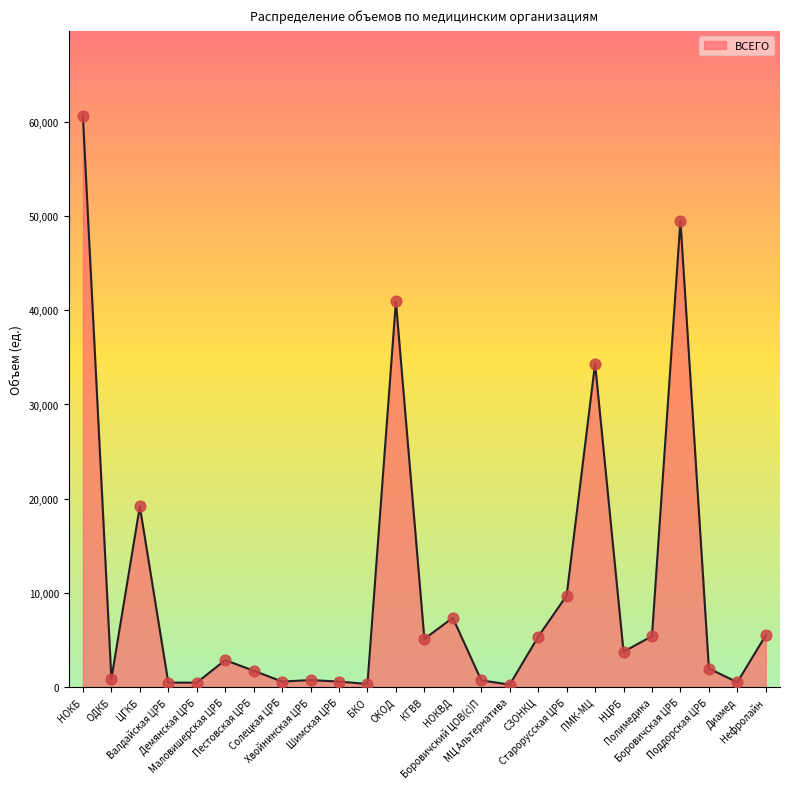

Which has a higher value, МЦ Альтернатива or КГВВ?

КГВВ